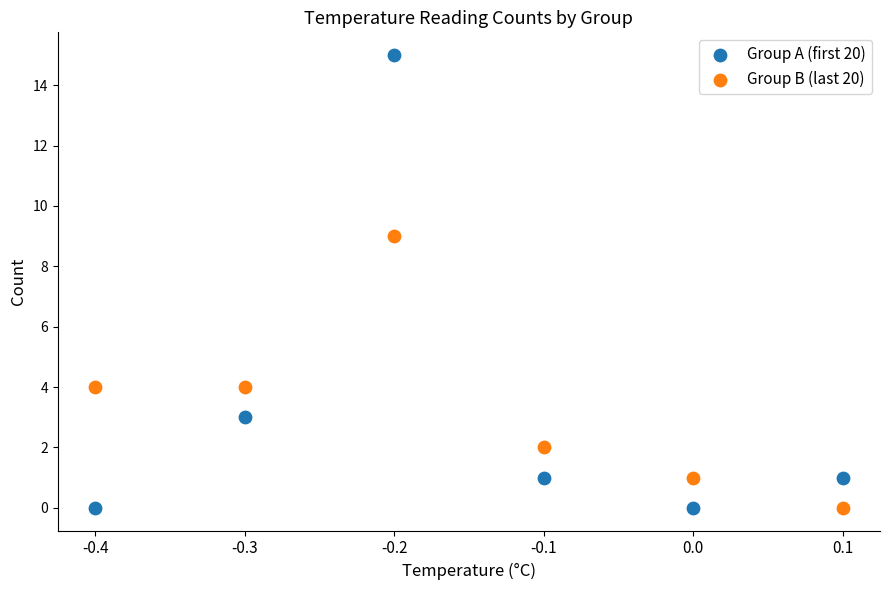

Which series has the widest spread of Y values?

Group A (first 20)